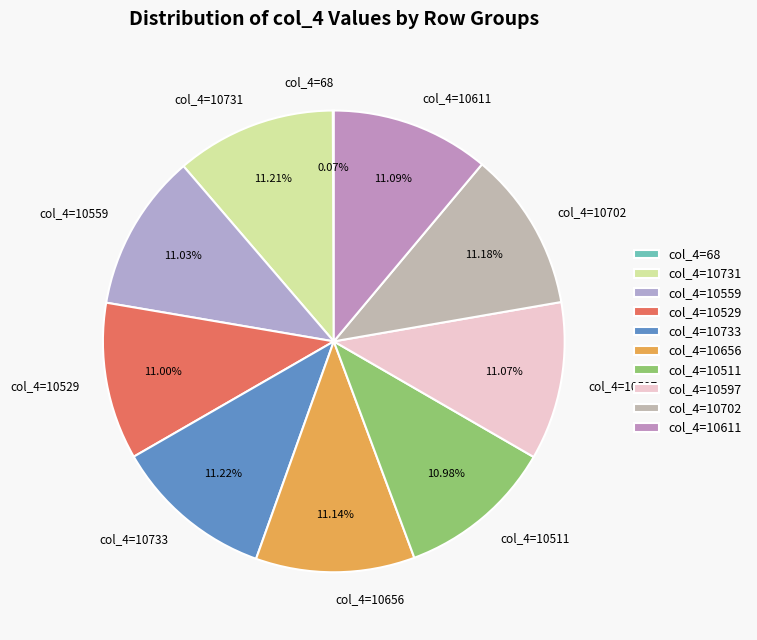

Is there any slice that represents more than half of the pie?

No